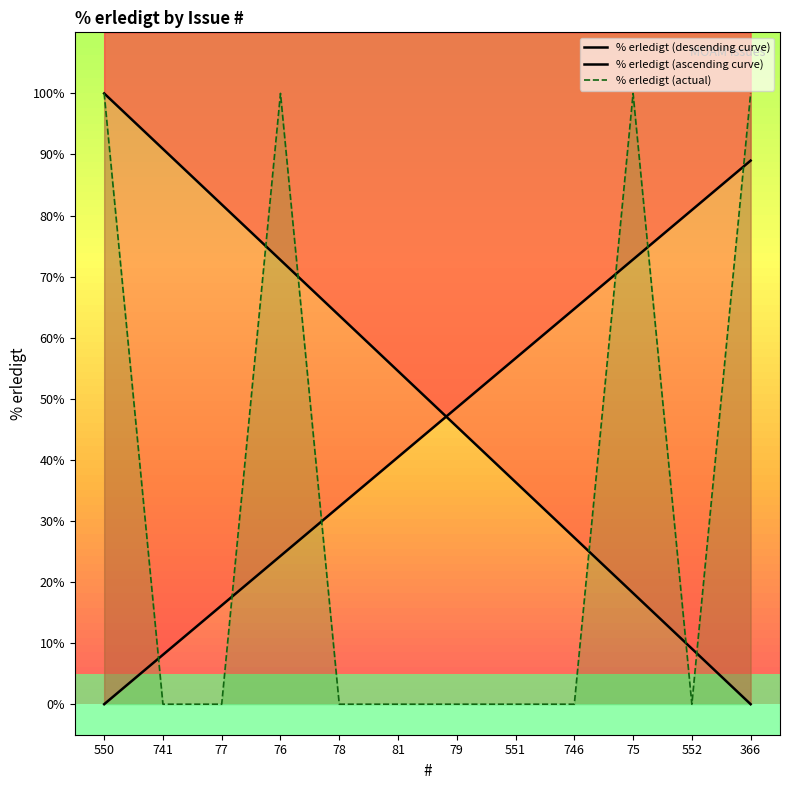

What is the difference between the highest and lowest values at 746?

64.7